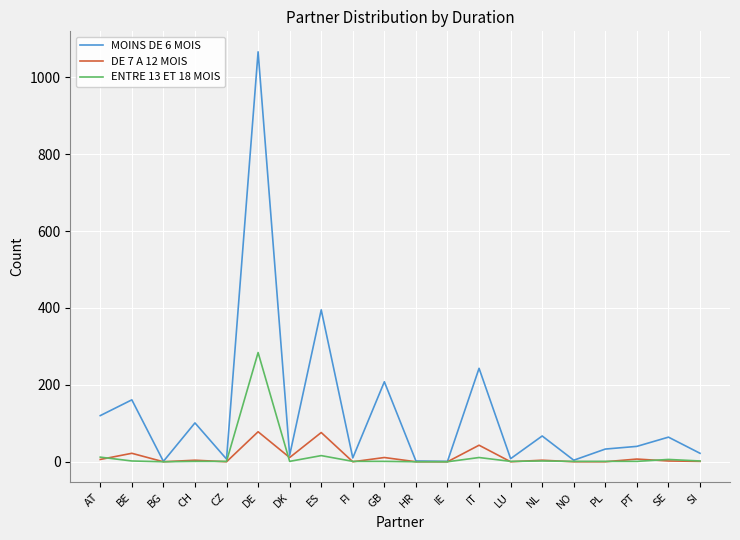

The DE 7 A 12 MOIS series shows 0 at CZ. True or false?

True